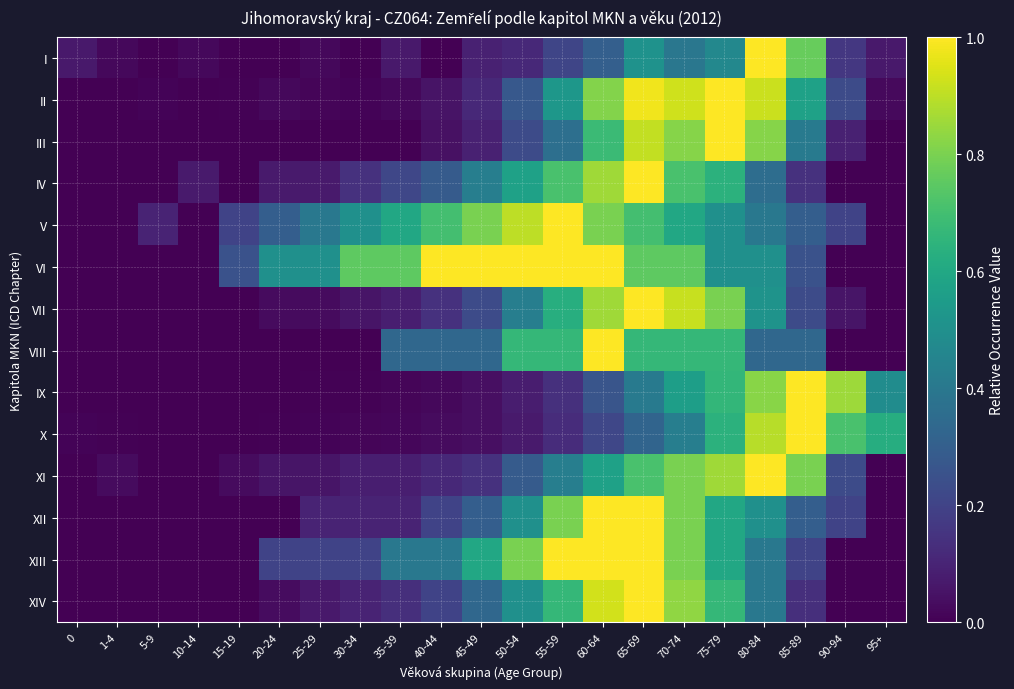

What is the total value across all series at 95+?

1.2